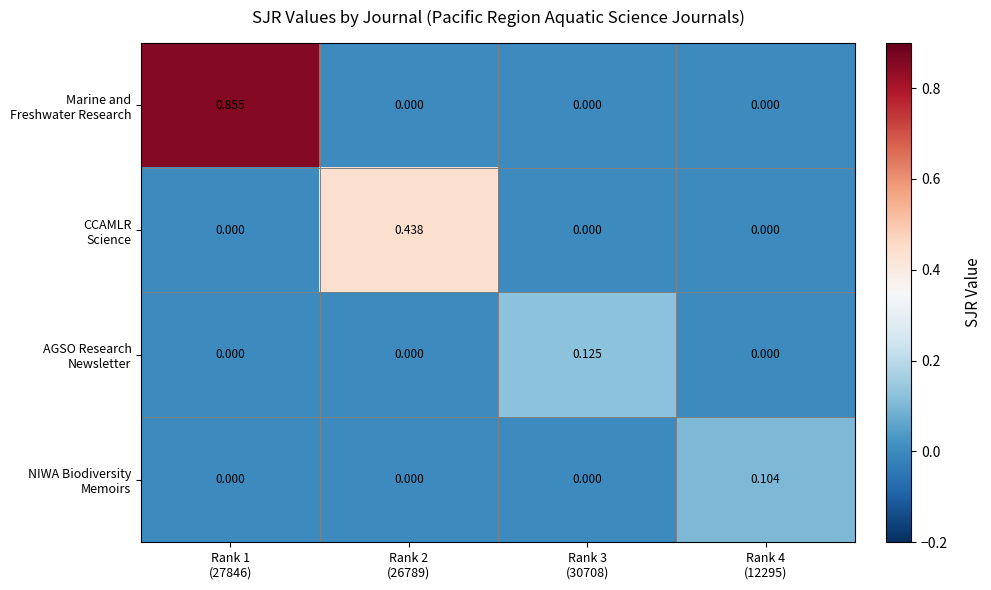

How many series are shown in this chart?

4